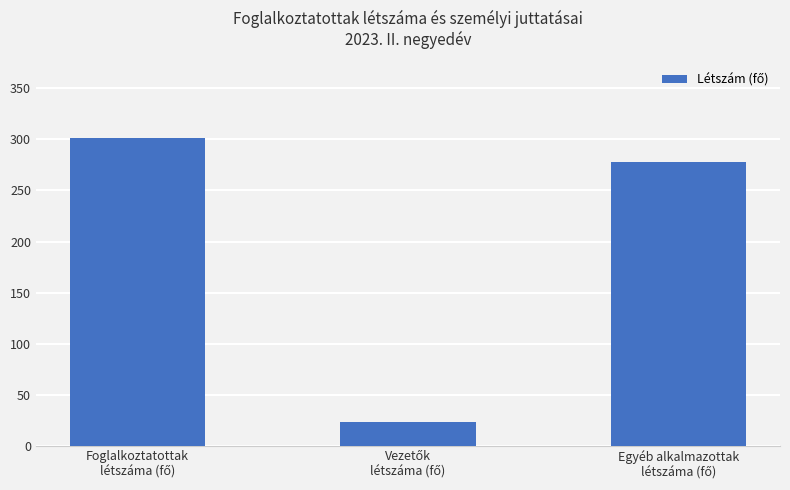

Are the bars grouped side by side (vs. stacked)?

No